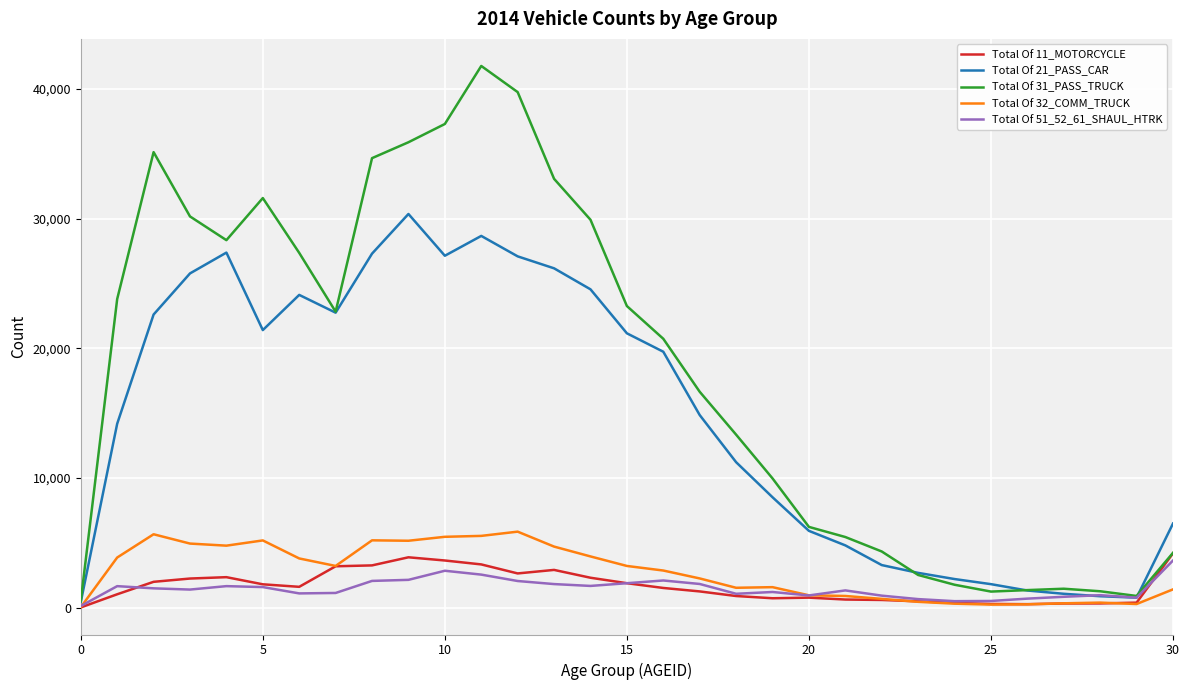

How many lines are shown in the chart?

5